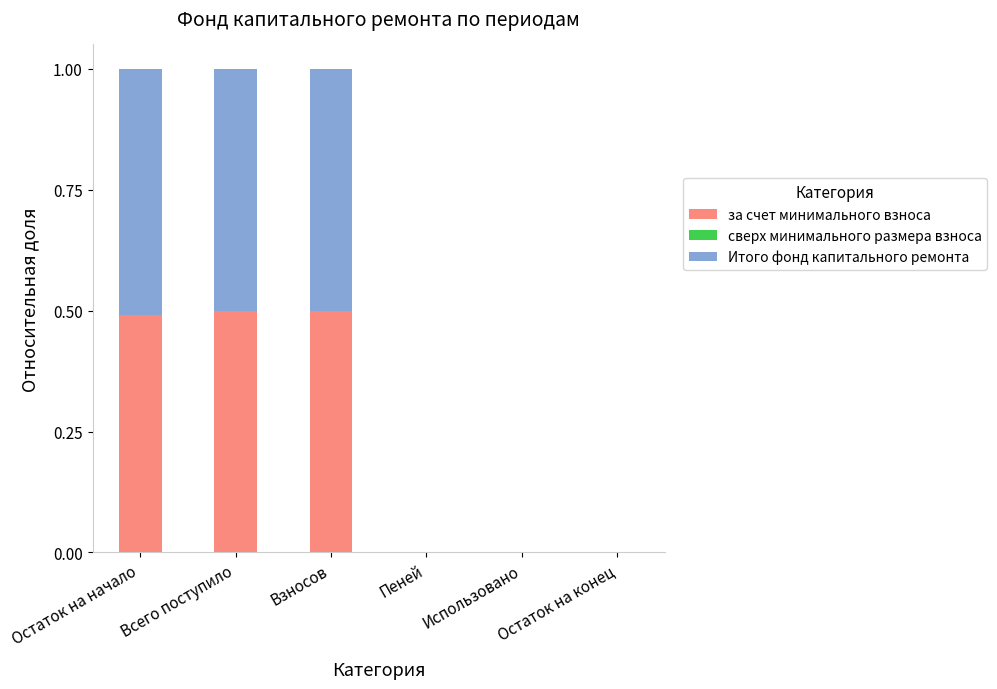

The за счет минимального взноса series shows 0.5 at Всего поступило. True or false?

True